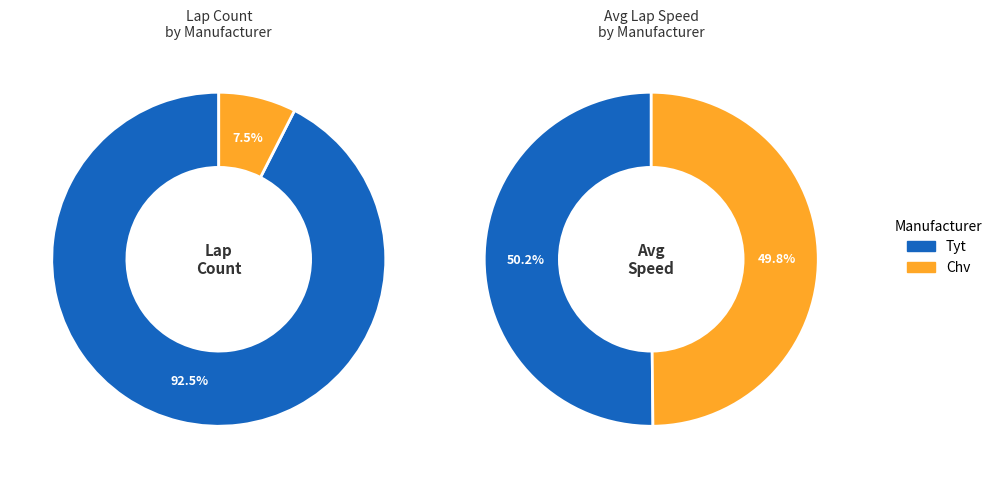

Rank the categories by value from lowest to highest.

Chv, Tyt